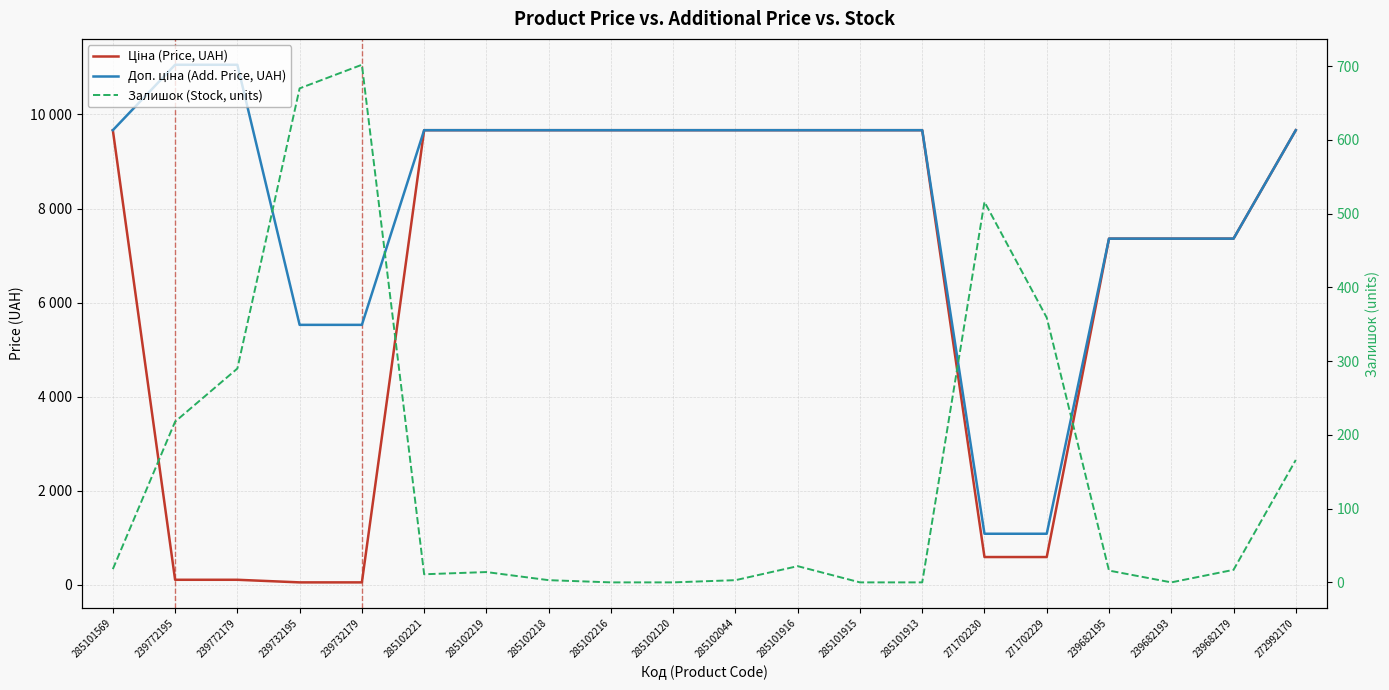

How many values in the Доп. ціна (Add. Price, UAH) series are below 9664?

7